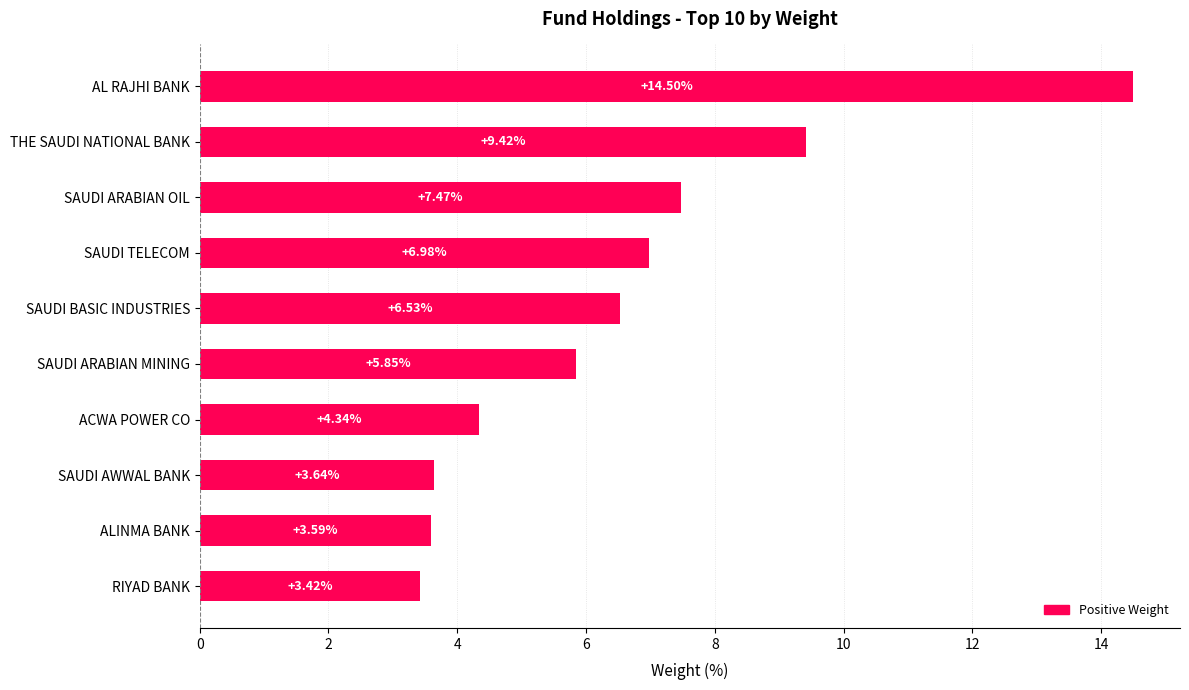

Which has a higher value, SAUDI TELECOM or SAUDI AWWAL BANK?

SAUDI TELECOM